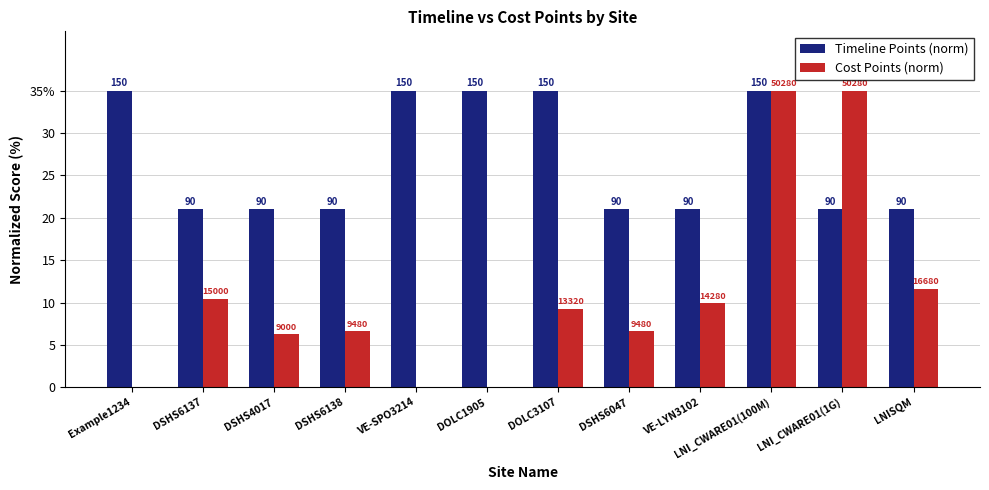

What is the difference between the maximum and second lowest values in the Cost Points (norm) series?

35.0